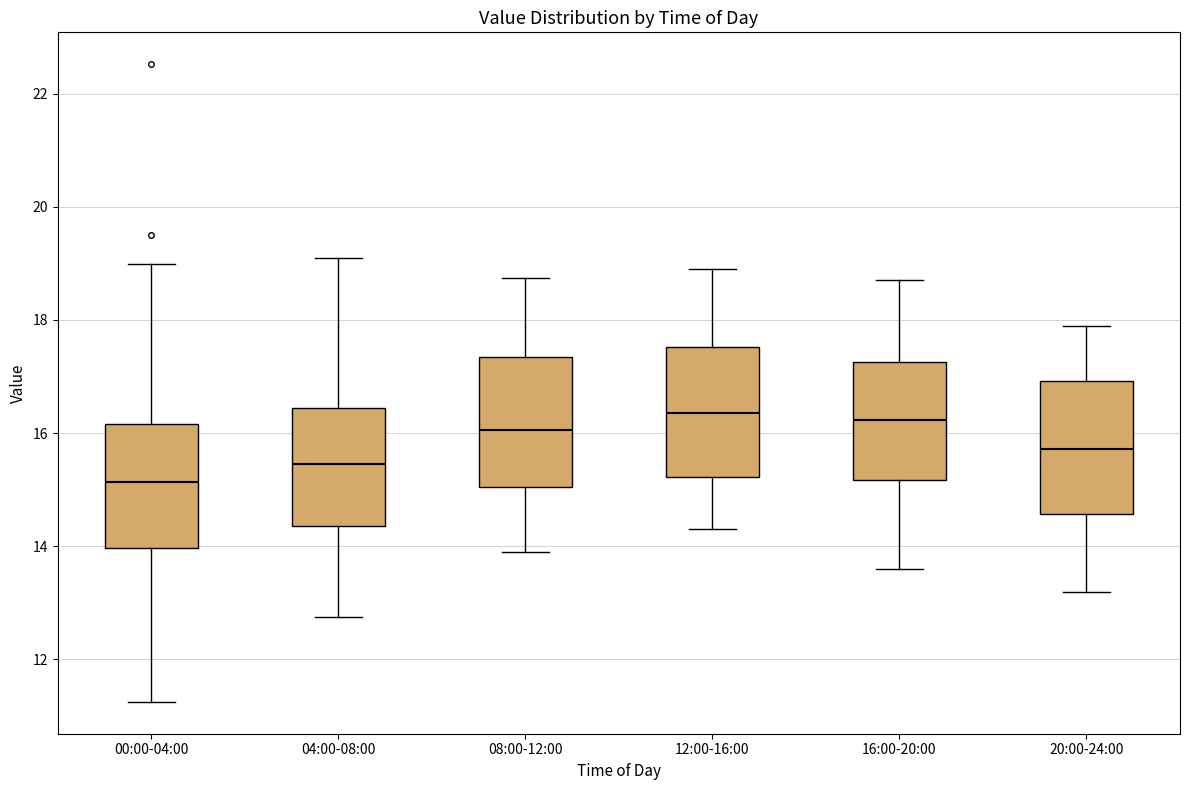

Reading left to right, read every box against the y-axis: the position of its median line, the range the box covers, and the ends of its whiskers. The values are not printed on the chart, so give them approximately, as read against the axis.

00:00-04:00: median 15.2, box 14.0 to 16.2, whiskers 11.2 to 19.0
04:00-08:00: median 15.4, box 14.4 to 16.4, whiskers 12.8 to 19.2
08:00-12:00: median 16.0, box 15.0 to 17.4, whiskers 14.0 to 18.8
12:00-16:00: median 16.4, box 15.2 to 17.6, whiskers 14.4 to 19.0
16:00-20:00: median 16.2, box 15.2 to 17.2, whiskers 13.6 to 18.8
20:00-24:00: median 15.8, box 14.6 to 17.0, whiskers 13.2 to 18.0